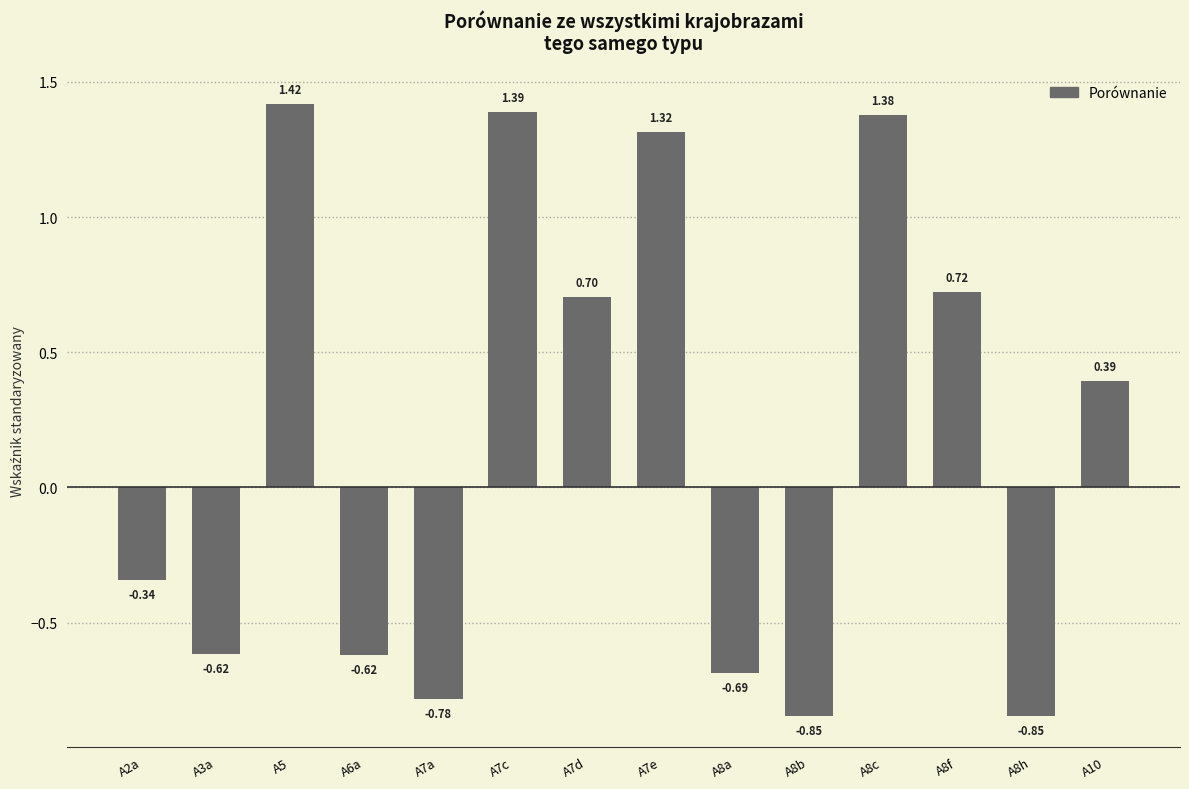

At which label is the value closest to 0?

A2a